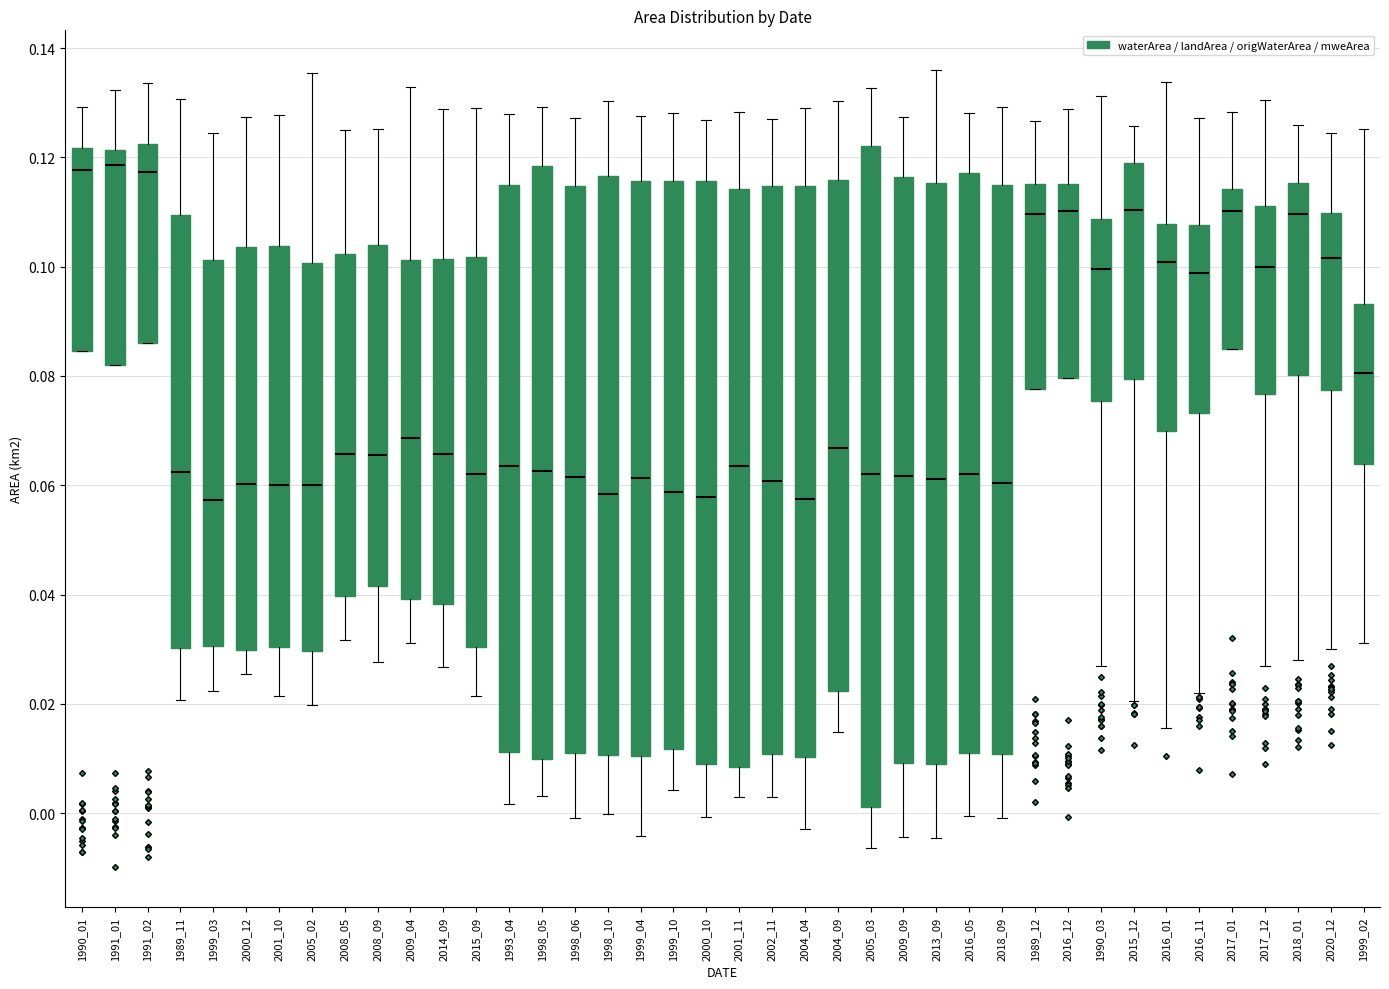

Which box is the tallest, from its lower edge to its upper edge?

2005_03